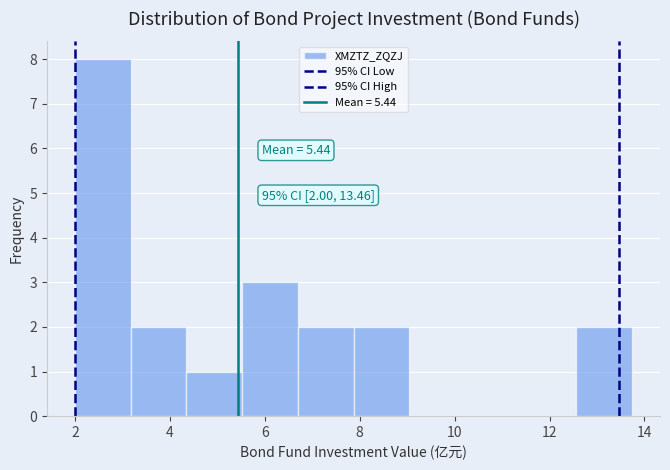

Over which range of the x-axis is the bar tallest?

2.0 to 3.2